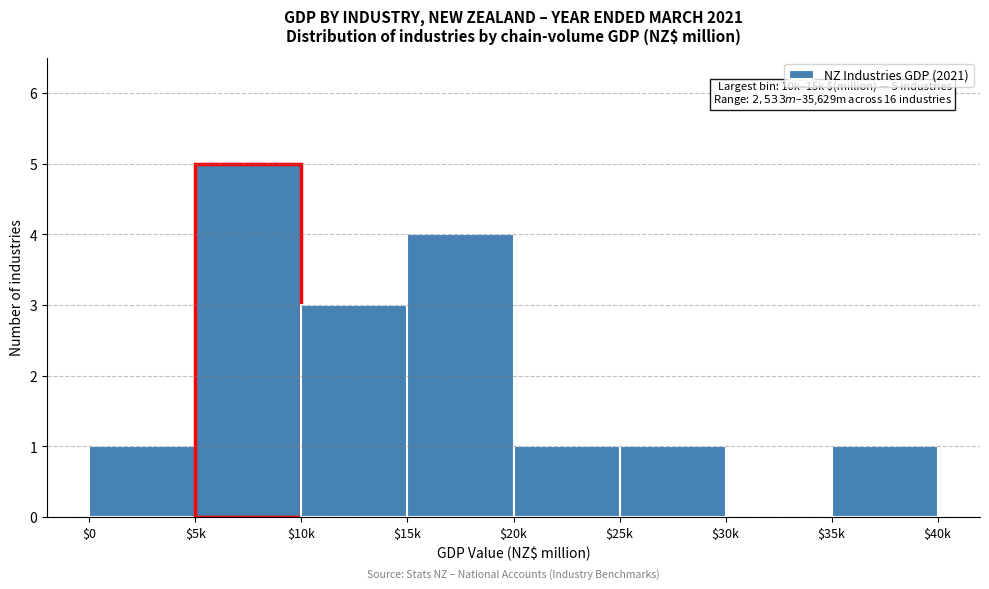

What value does the data have at $15k?

4